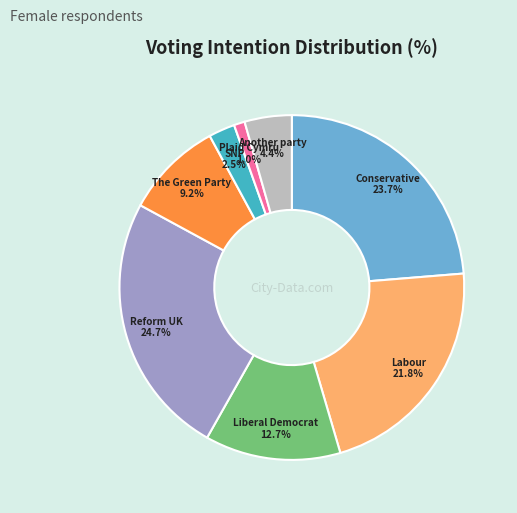

Is there any slice that represents more than half of the pie?

No